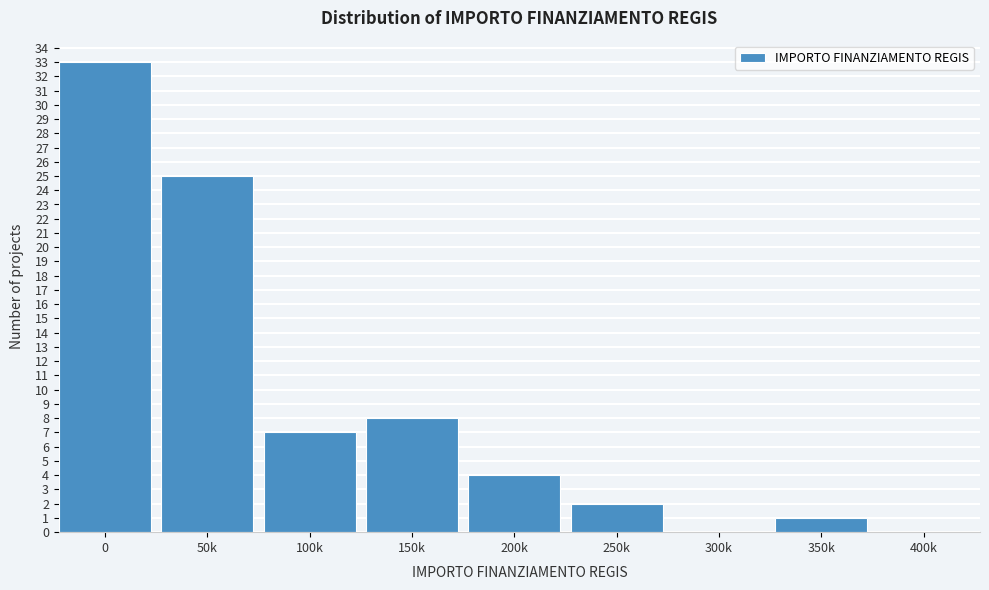

Reading left to right, transcribe all the data shown in this chart.

0=33	50k=25	100k=7	150k=8	200k=4	250k=2	300k=0	350k=1	400k=0